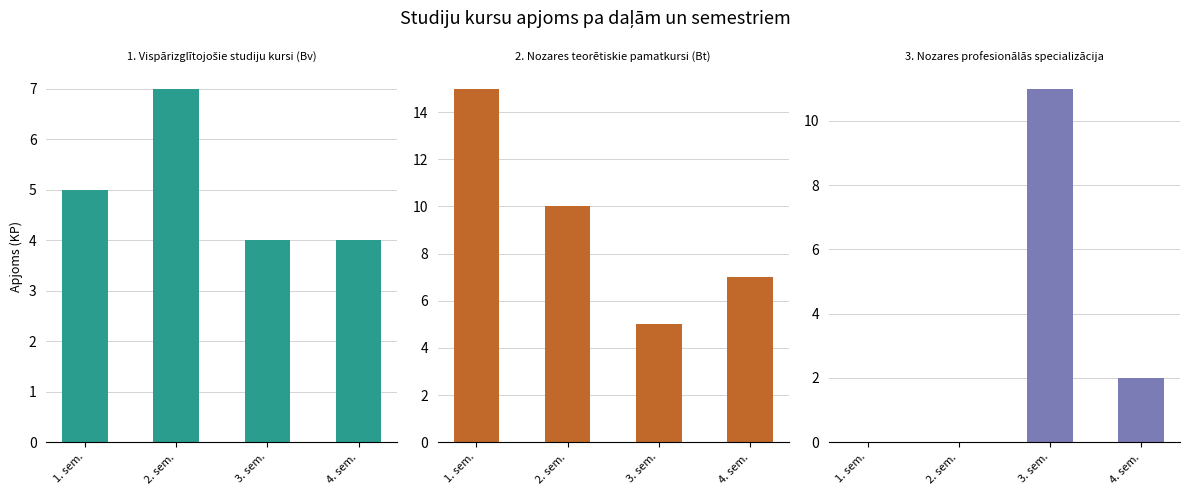

What is the maximum value for 3. Nozares profesionālās specializācija?

11